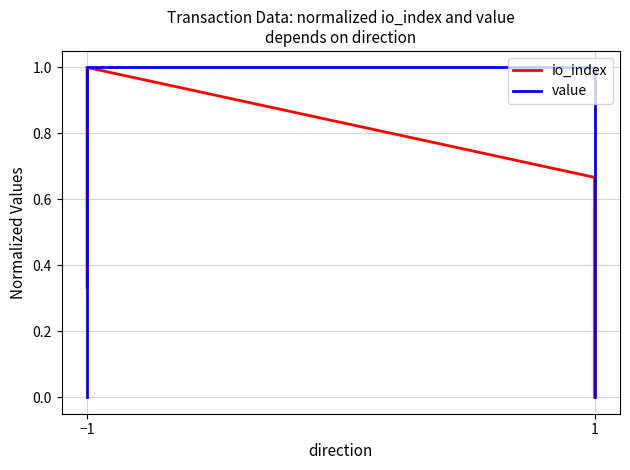

What is the average value of the value series?

0.5